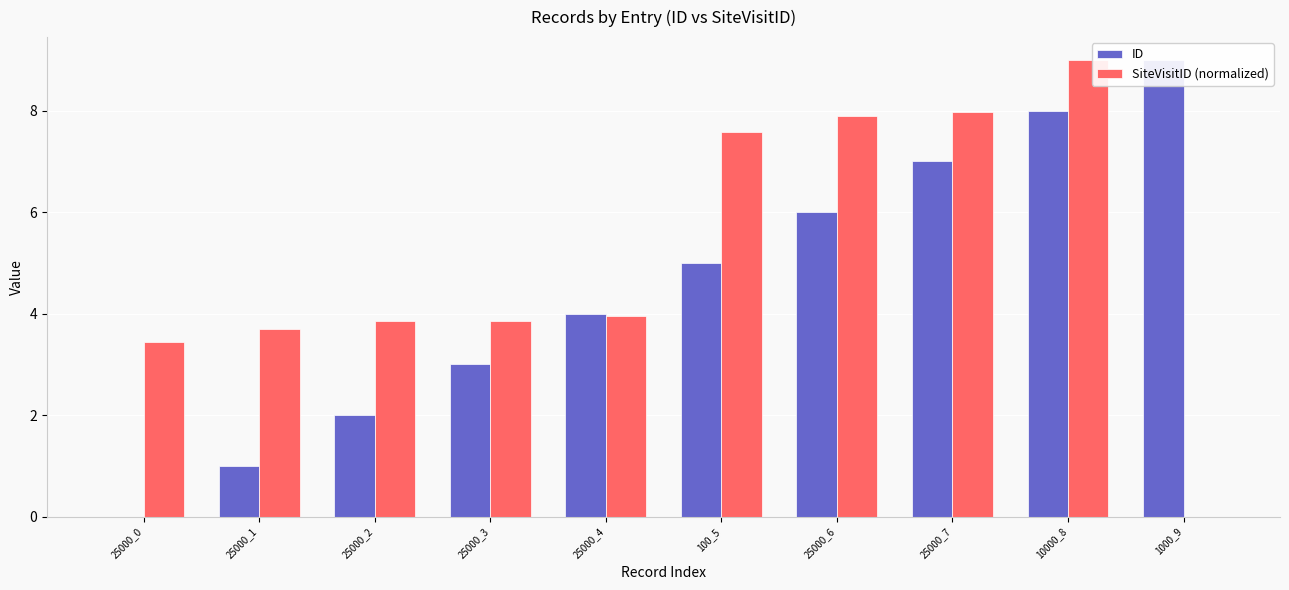

What is the total value across all series at 25000_4?

8.0